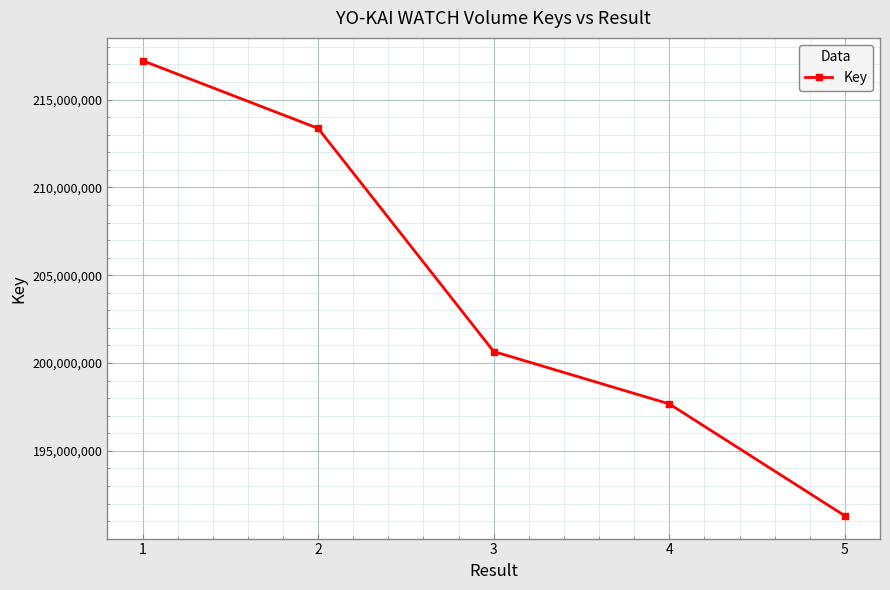

What is the difference between the values at 5 and 4?

6371869